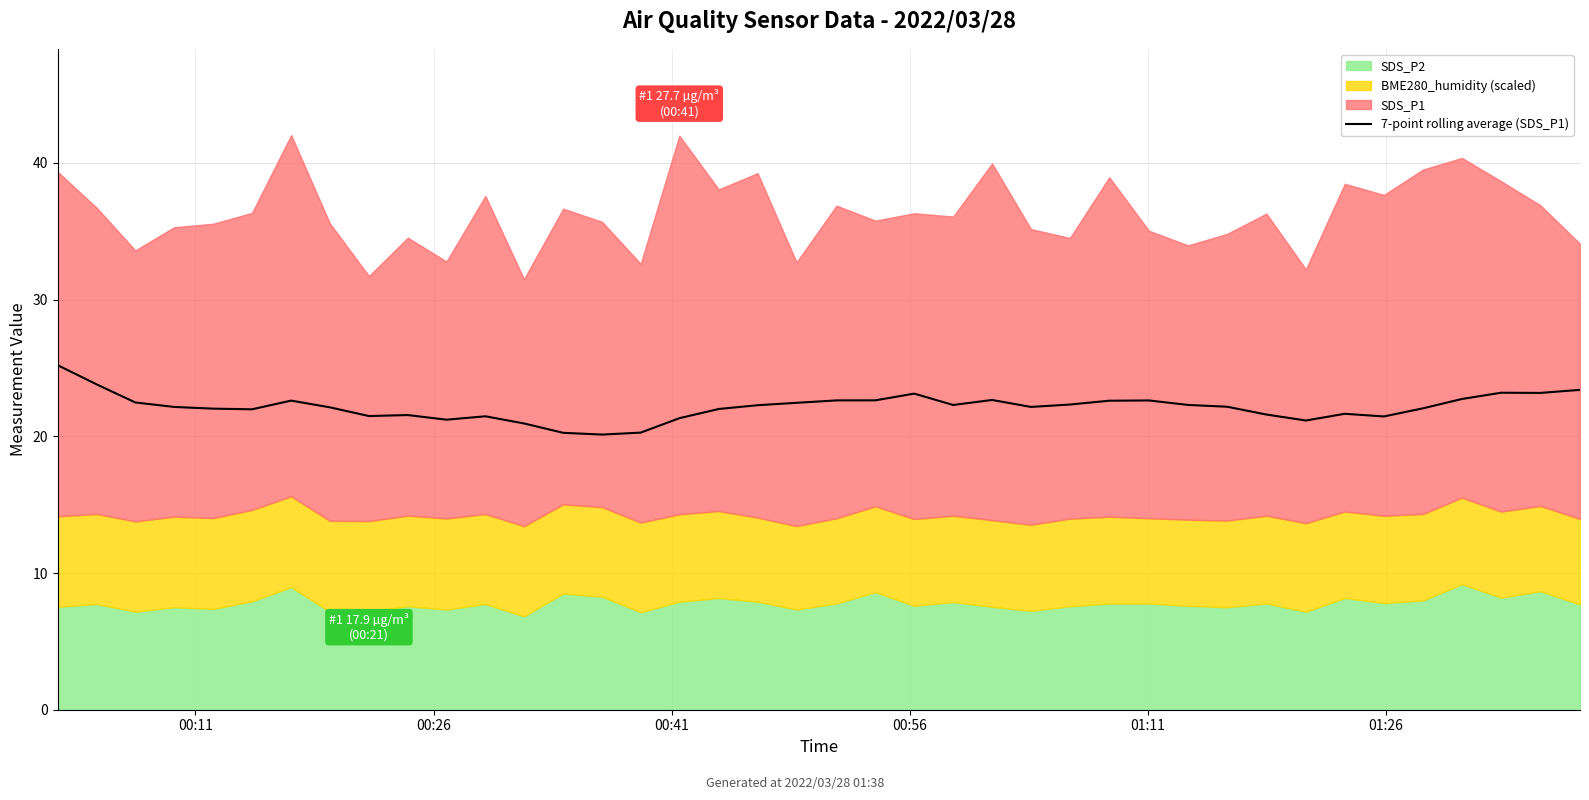

What position from the right is 20?

20